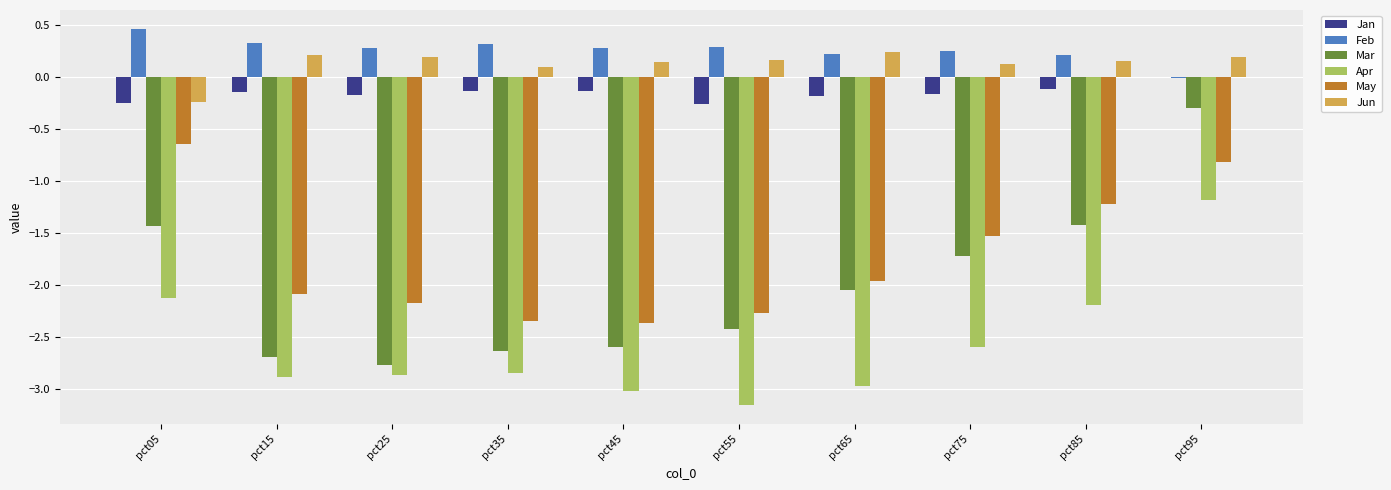

What are all the series names shown in the legend?

Jan, Feb, Mar, Apr, May, Jun